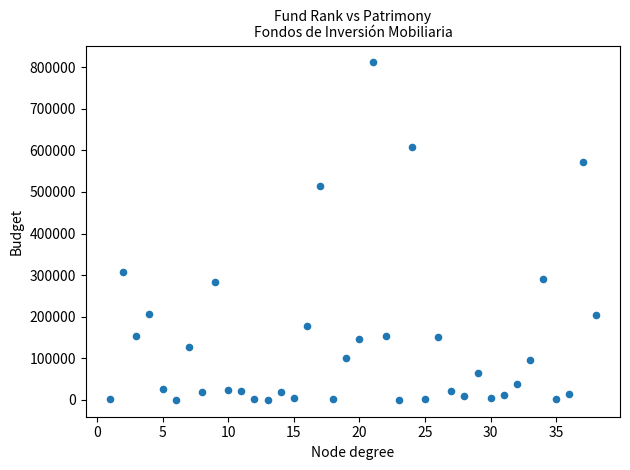

What is the range of X values (max minus min)?

37